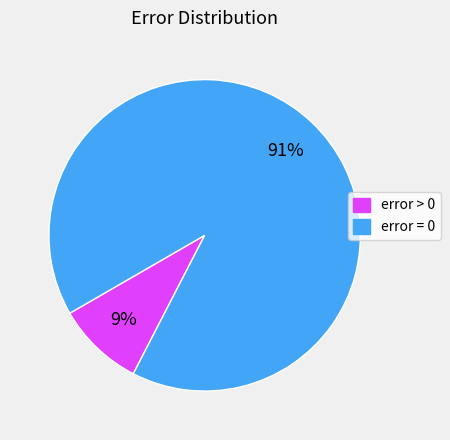

To the nearest percent, what is the average slice percentage?

50%